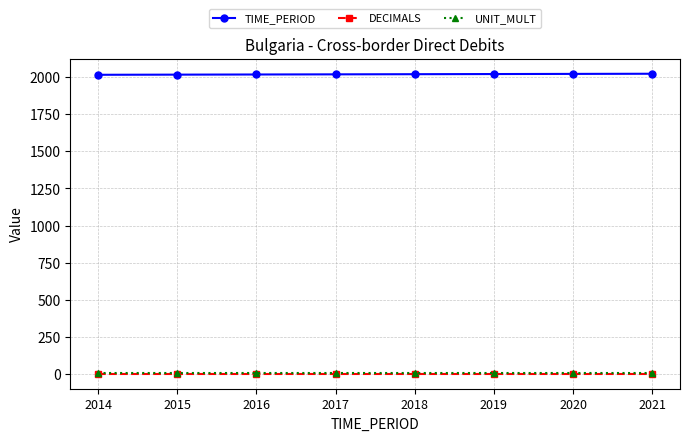

The value of TIME_PERIOD at 2020 is 2020. True or false?

True